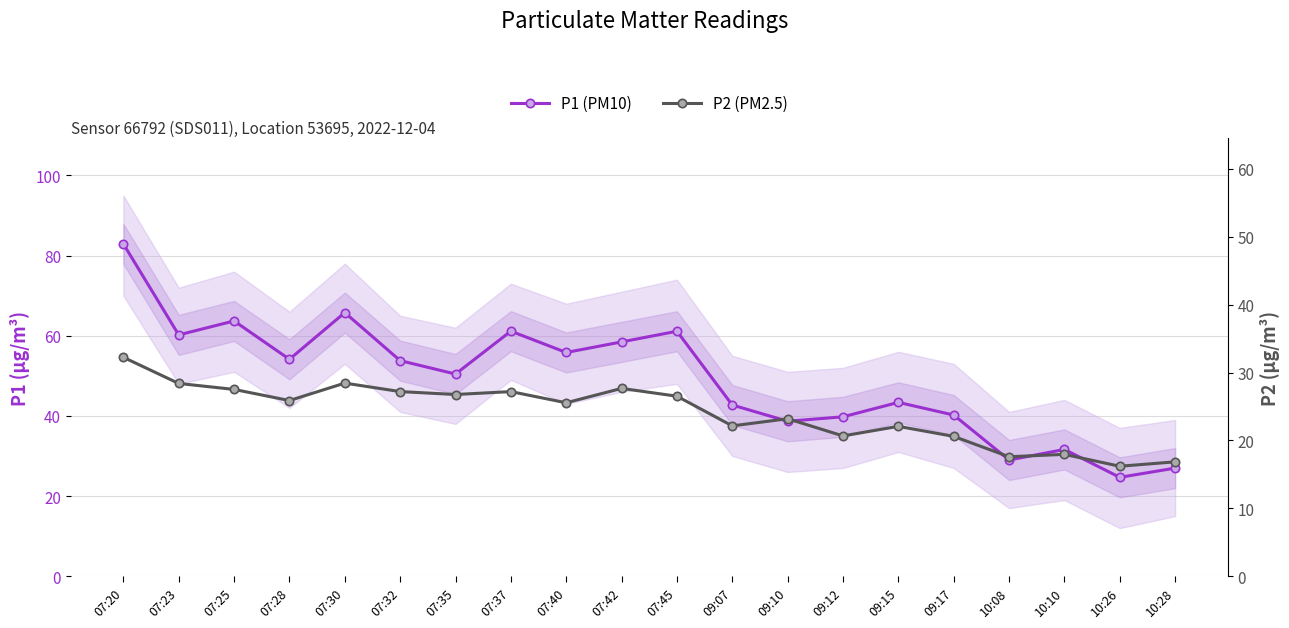

How many values in the P1 (PM10) series exceed 53?

10